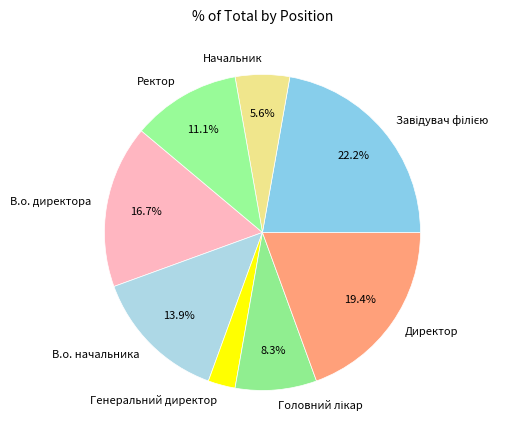

Which category has the smallest portion of the pie?

Генеральний директор